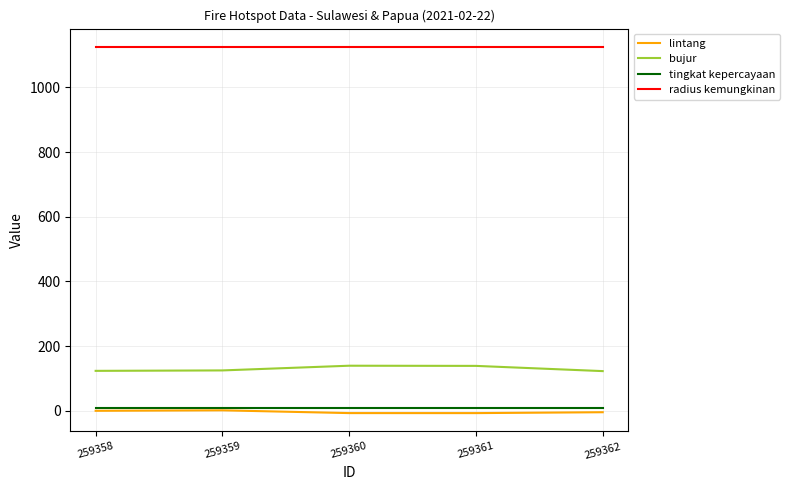

Is it true that radius kemungkinan equals 397.6 at 259358?

False